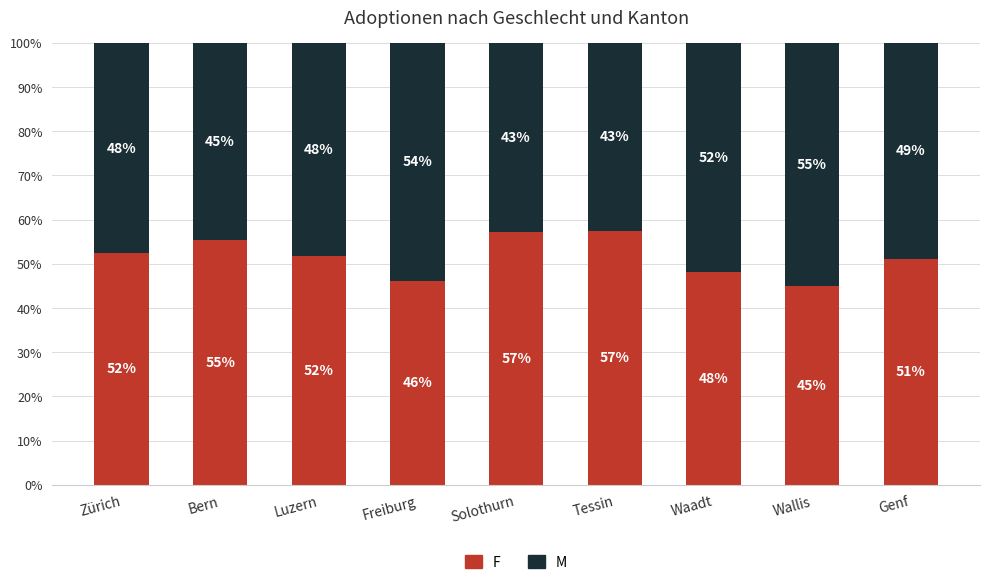

What is the total value across all series at Luzern?

100.0